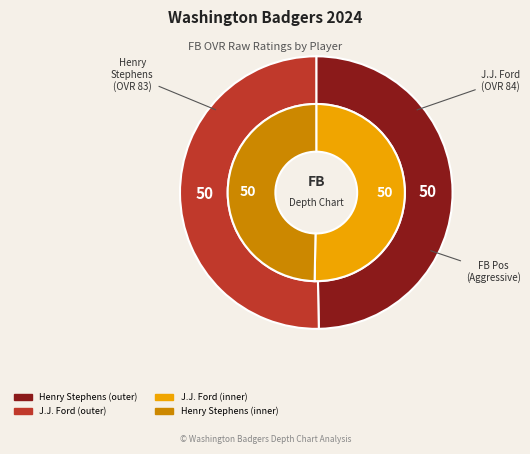

What is the largest slice in the pie chart?

J.J. Ford